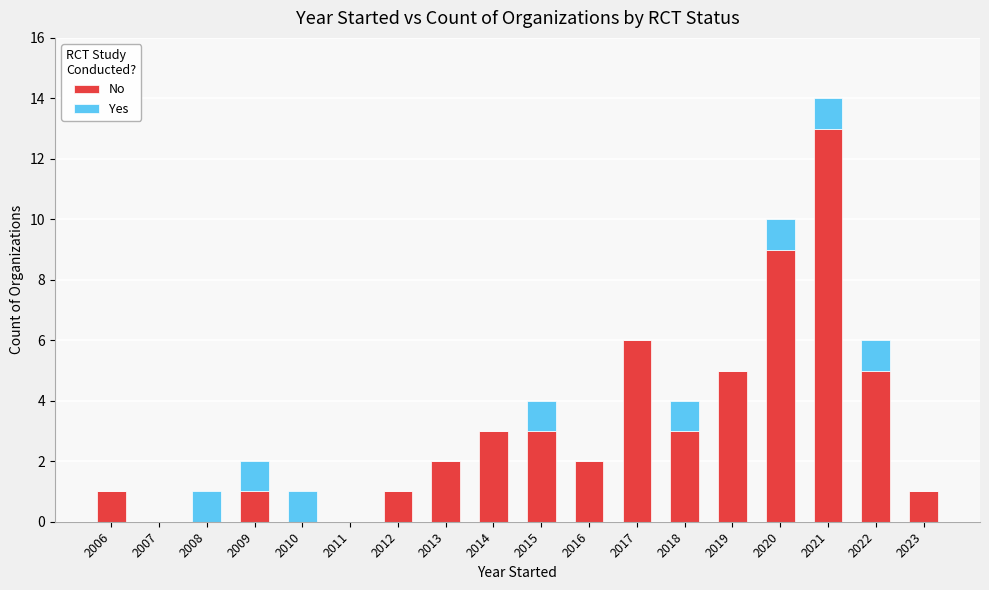

What is the average value of the No series?

3